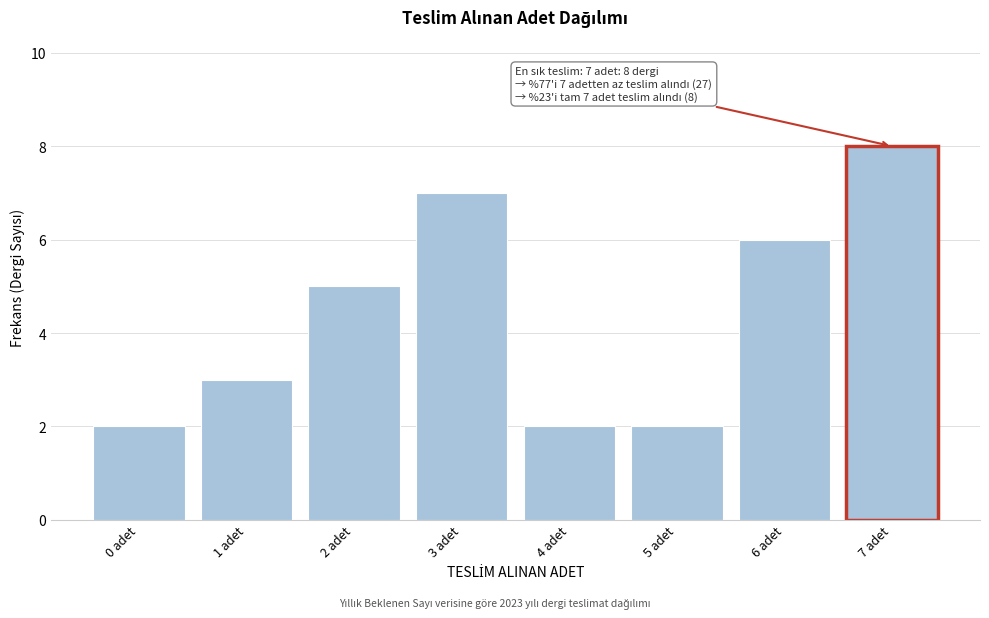

Reading left to right, transcribe all the data shown in this chart.

0 adet=2	1 adet=3	2 adet=5	3 adet=7	4 adet=2	5 adet=2	6 adet=6	7 adet=8